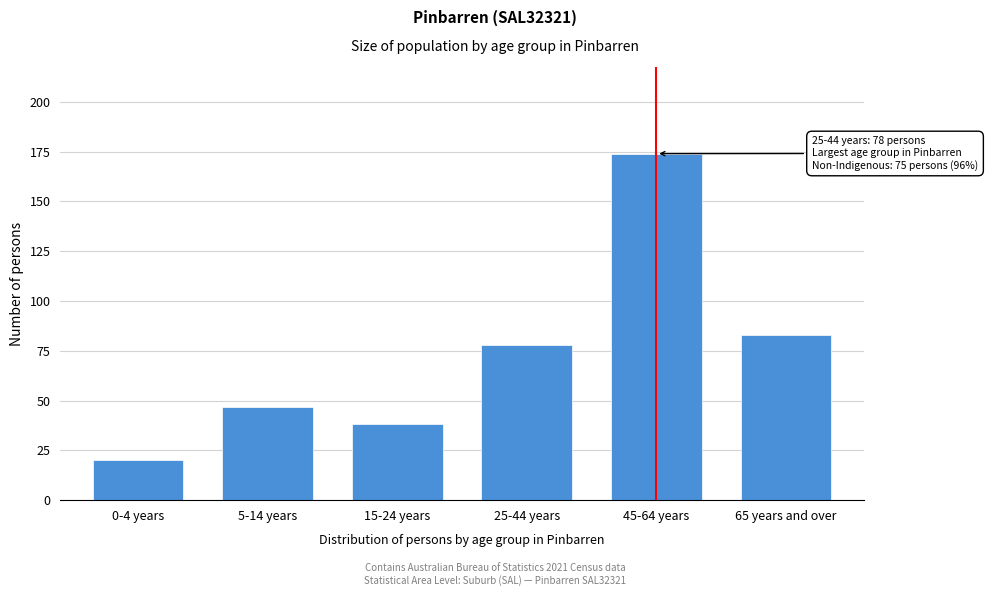

Reading left to right, what are all the values shown in this chart?

20	47	38	78	174	83